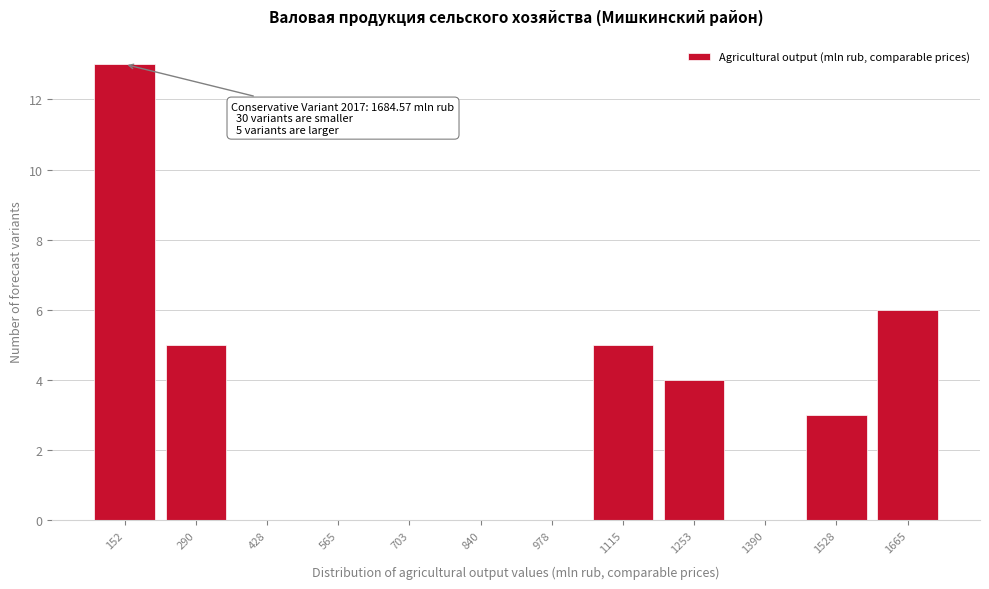

Reading left to right, transcribe all the data shown in this chart.

152=13	290=5	428=0	565=0	703=0	840=0	978=0	1115=5	1253=4	1390=0	1528=3	1665=6